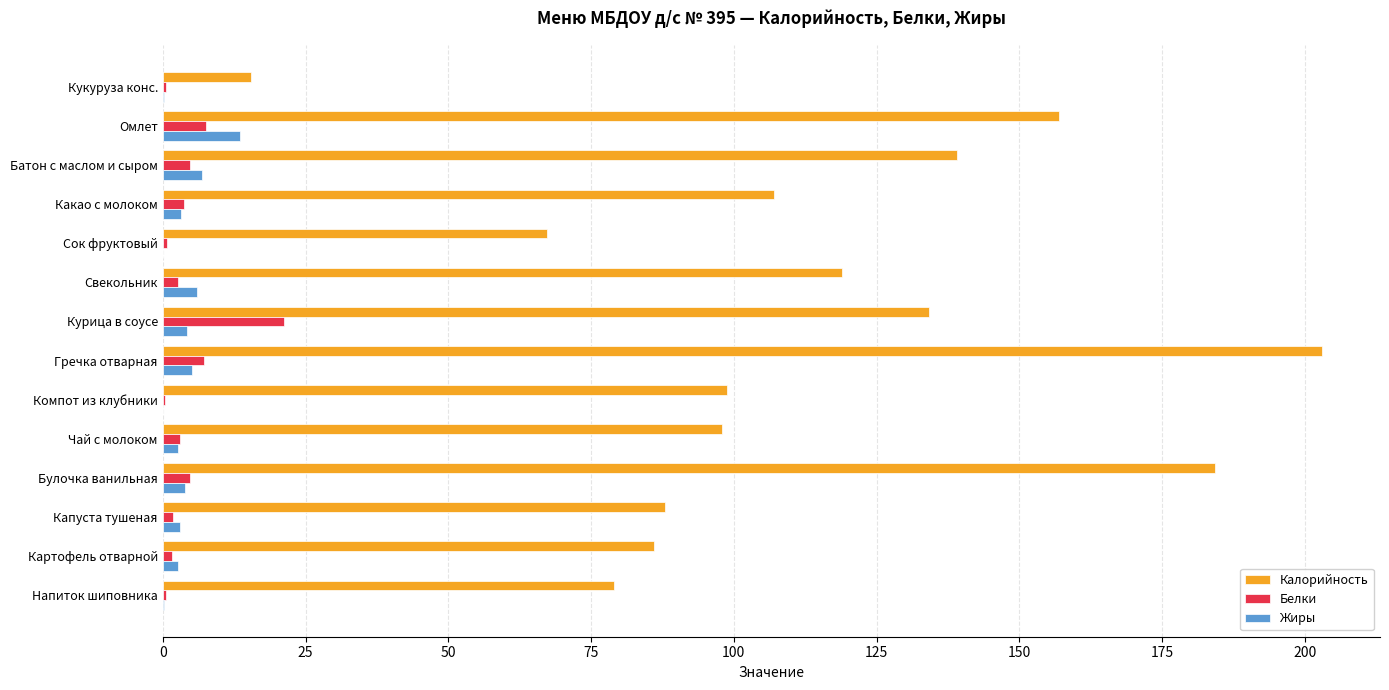

Is it true that Калорийность equals 139.0 at Батон с маслом и сыром?

True